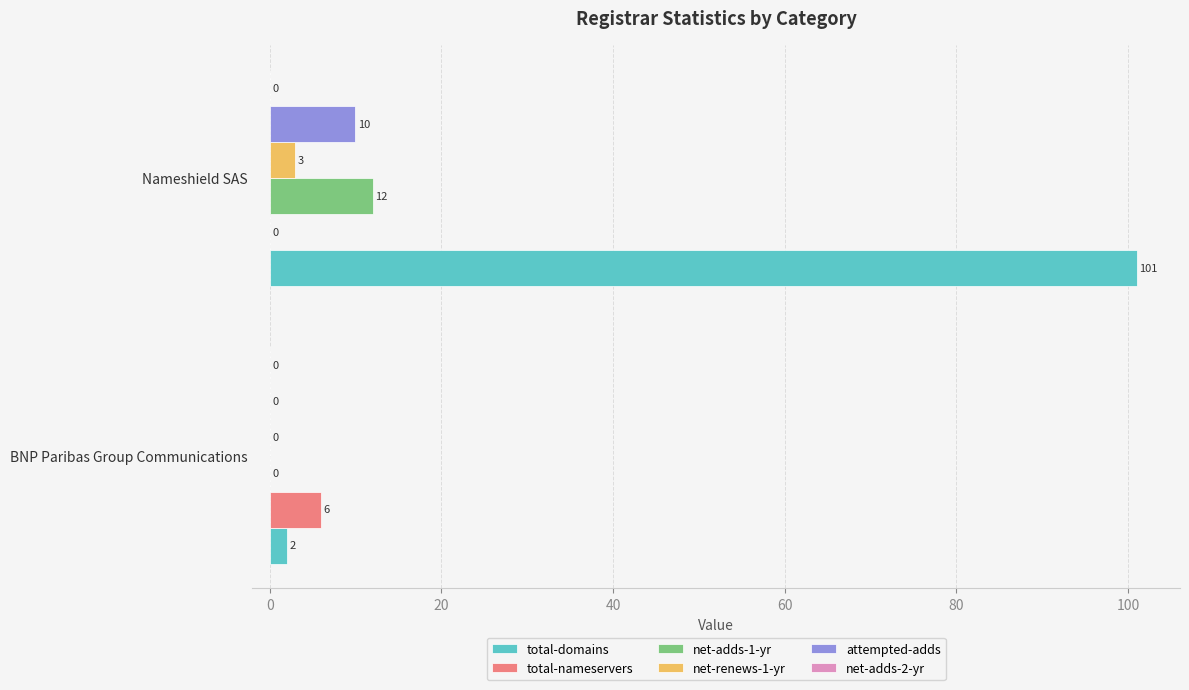

Which series has the largest total across all categories?

total-domains